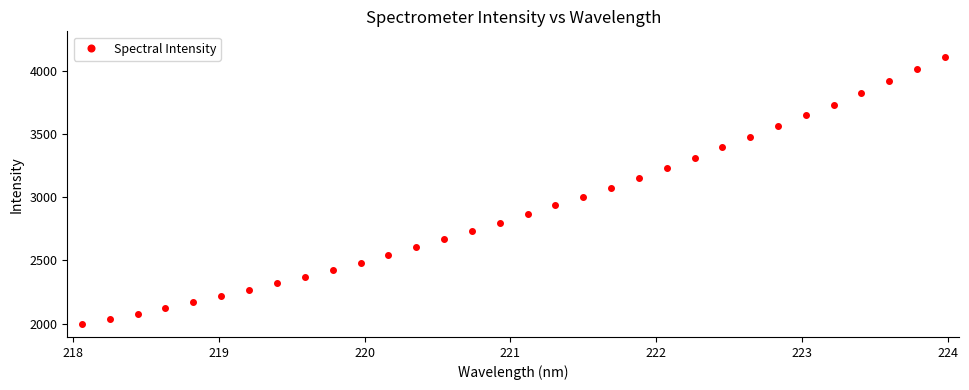

What is the difference between the second highest and second lowest values?

1974.8